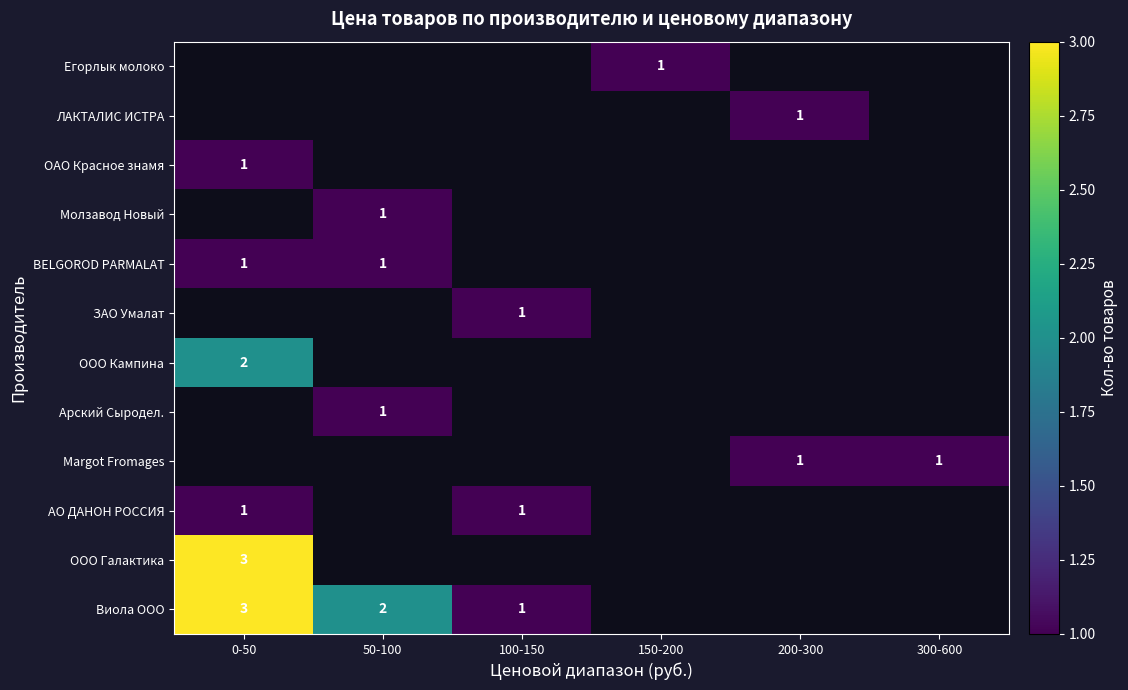

Is it true that ЗАО Умалат equals 1 at 100-150?

True